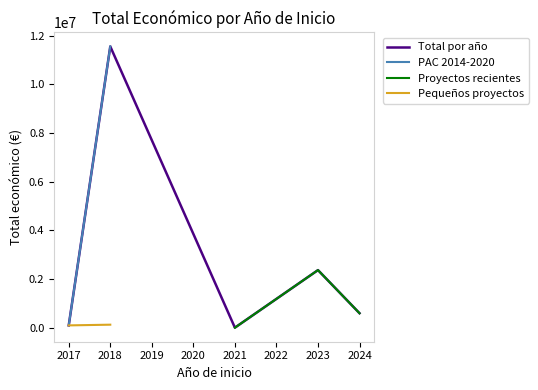

At which category does the chart reach its minimum across all series?

2021